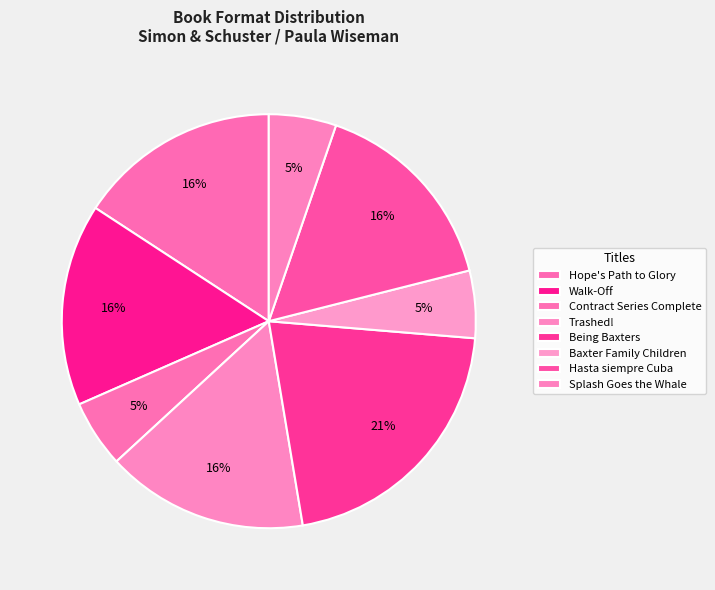

Does Contract Series Complete represent more than half of the total?

No